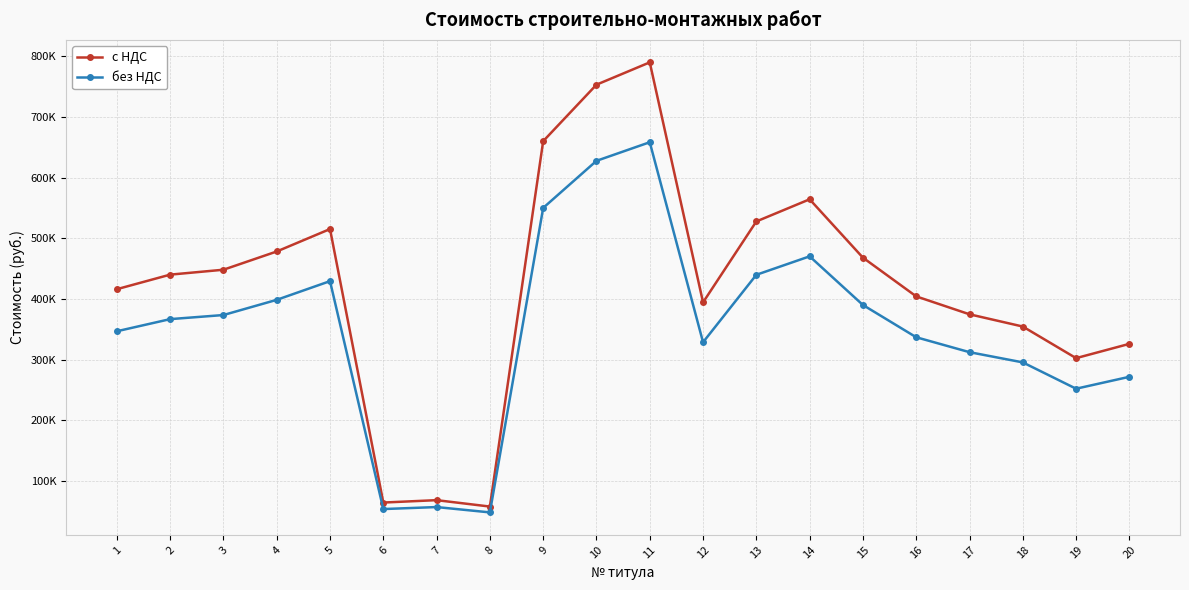

Between 15 and 13, which is larger?

13